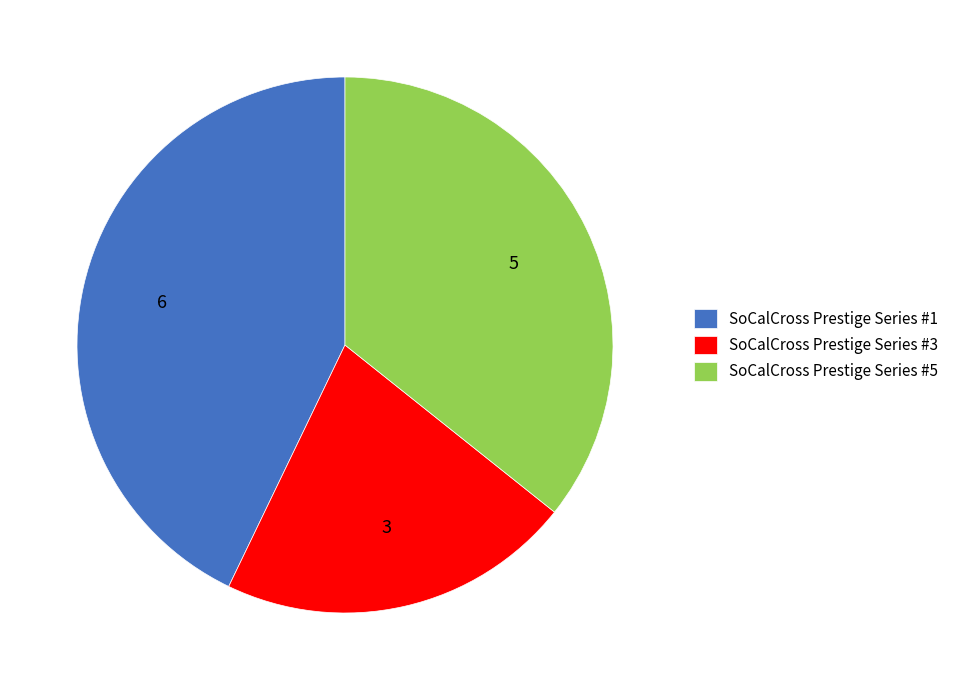

Which slice is the smallest?

SoCalCross Prestige Series #3